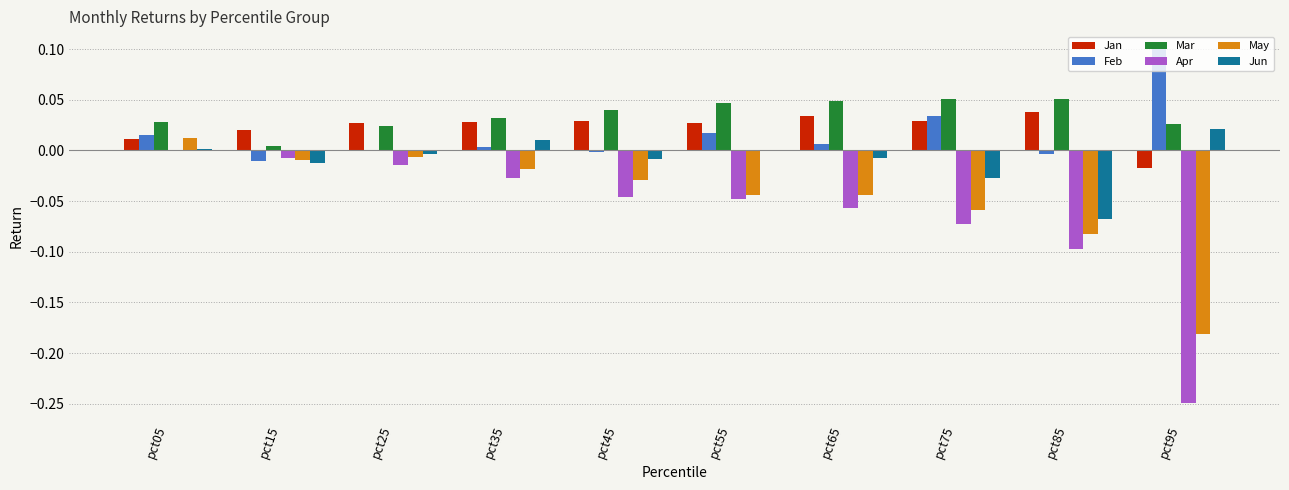

Are the bars horizontal?

No